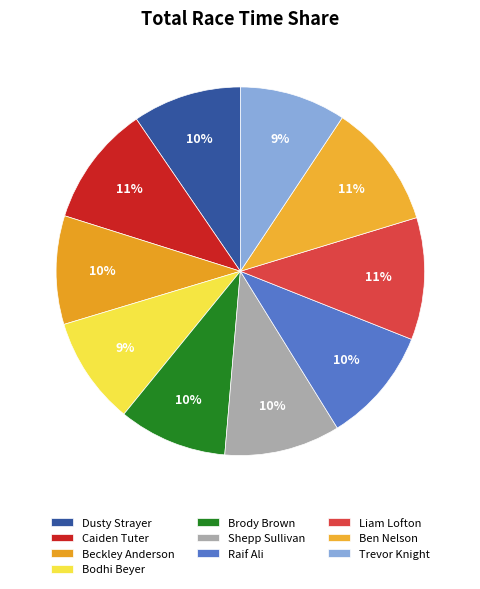

Count the number of slices in the pie.

10